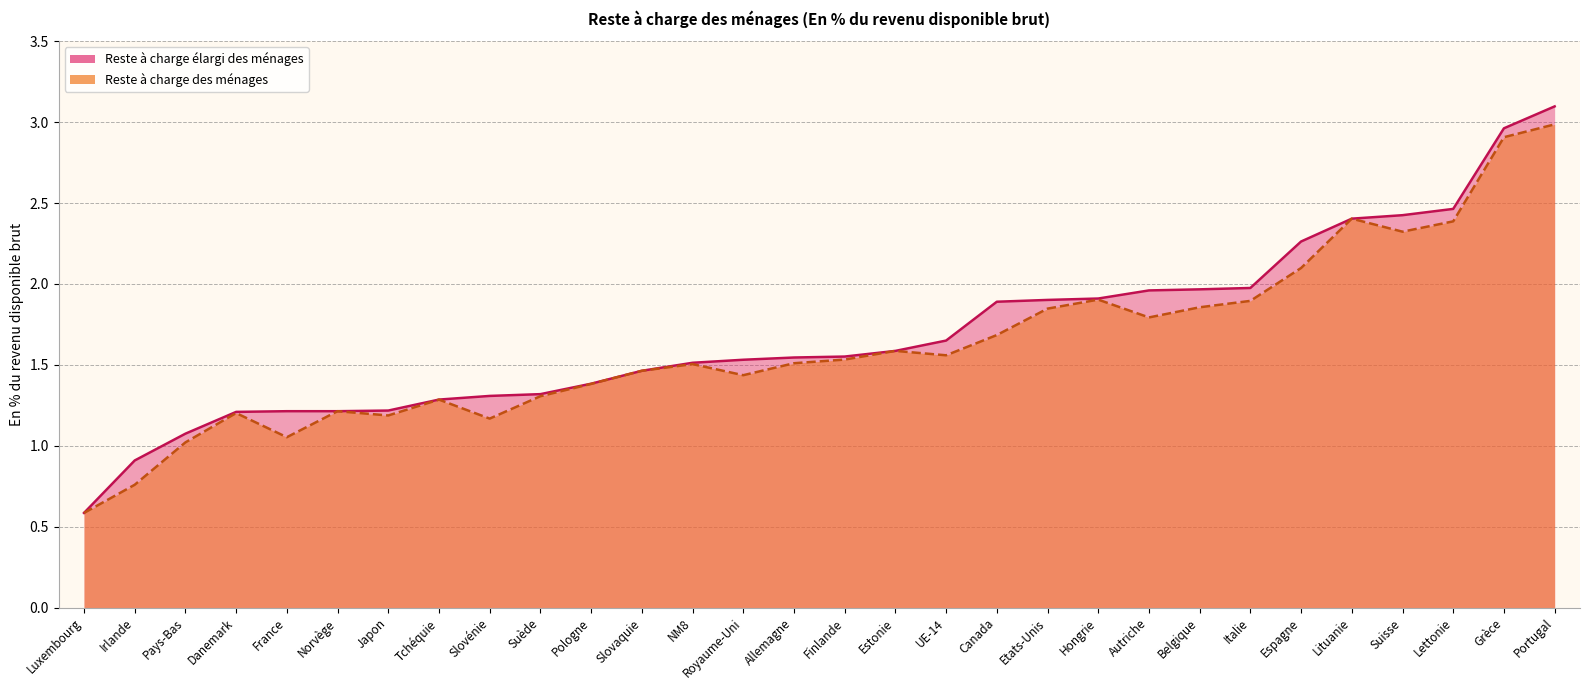

List the labels in order of Reste à charge élargi des ménages value, largest first.

Portugal, Grèce, Lettonie, Suisse, Lituanie, Espagne, Italie, Belgique, Autriche, Hongrie, Etats-Unis, Canada, UE-14, Estonie, Finlande, Allemagne, Royaume-Uni, NM8, Slovaquie, Pologne, Suède, Slovénie, Tchéquie, Japon, Norvège, France, Danemark, Pays-Bas, Irlande, Luxembourg